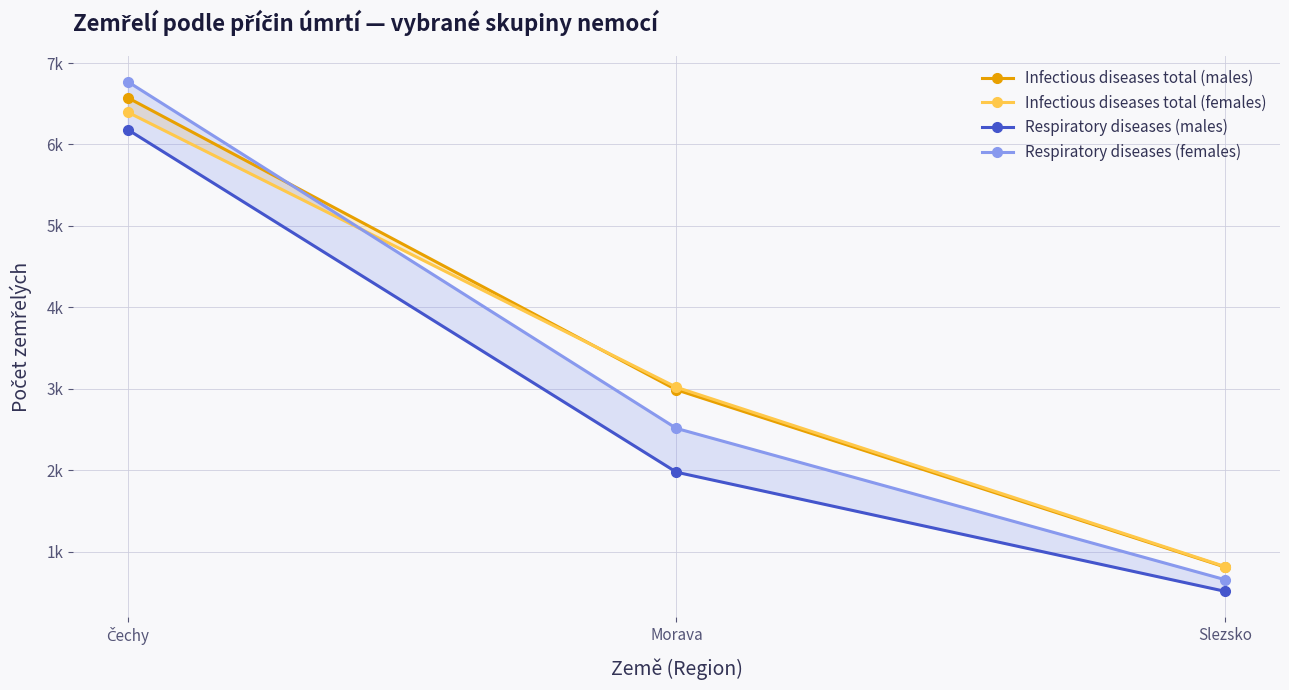

What is the difference between the highest and lowest values at Čechy?

589